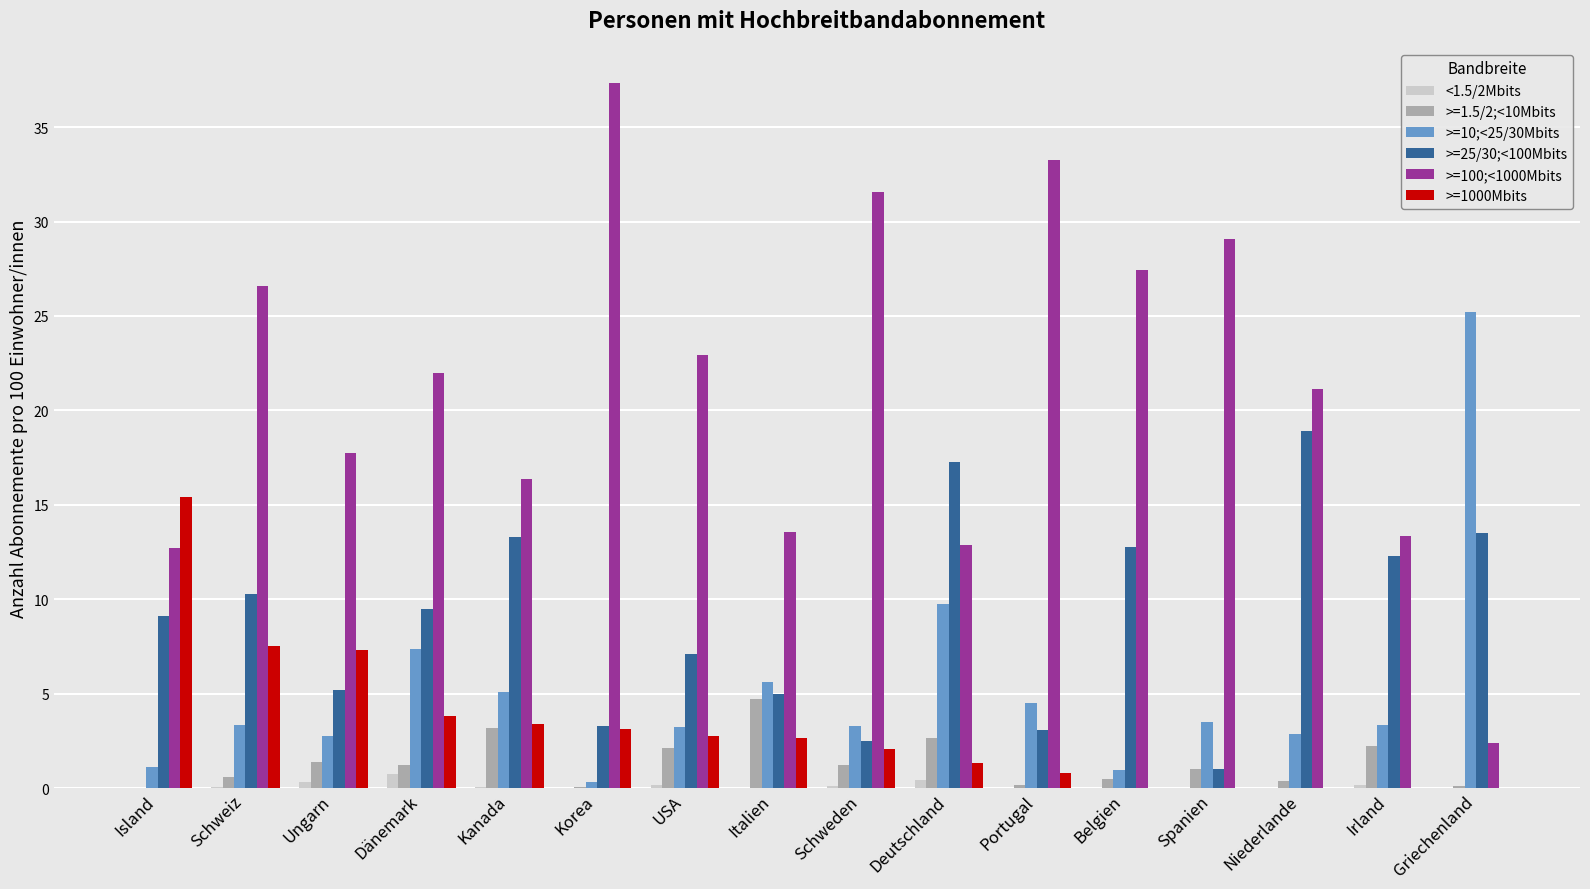

What is the approximate value of >=10;<25/30Mbits at Ungarn?

2.8